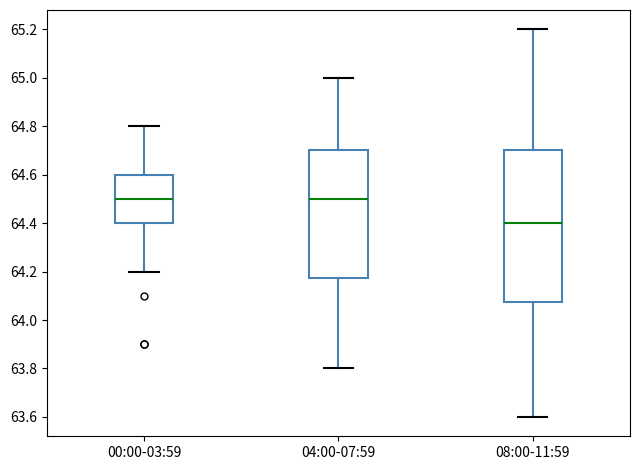

Which box's median line is the lowest?

08:00-11:59